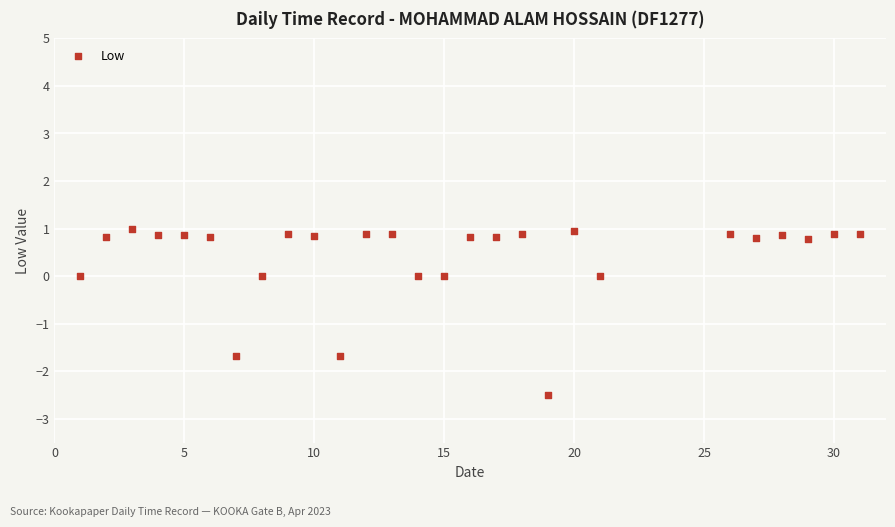

What is the range of Y values (max minus min)?

3.5